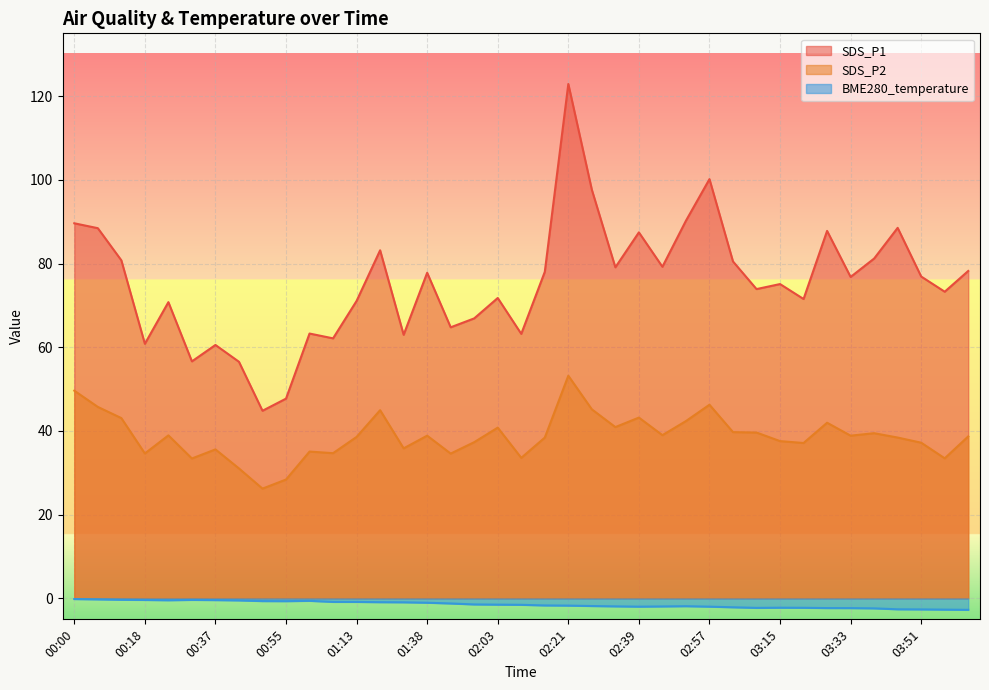

What is the total value across all series at 04:03?

114.2